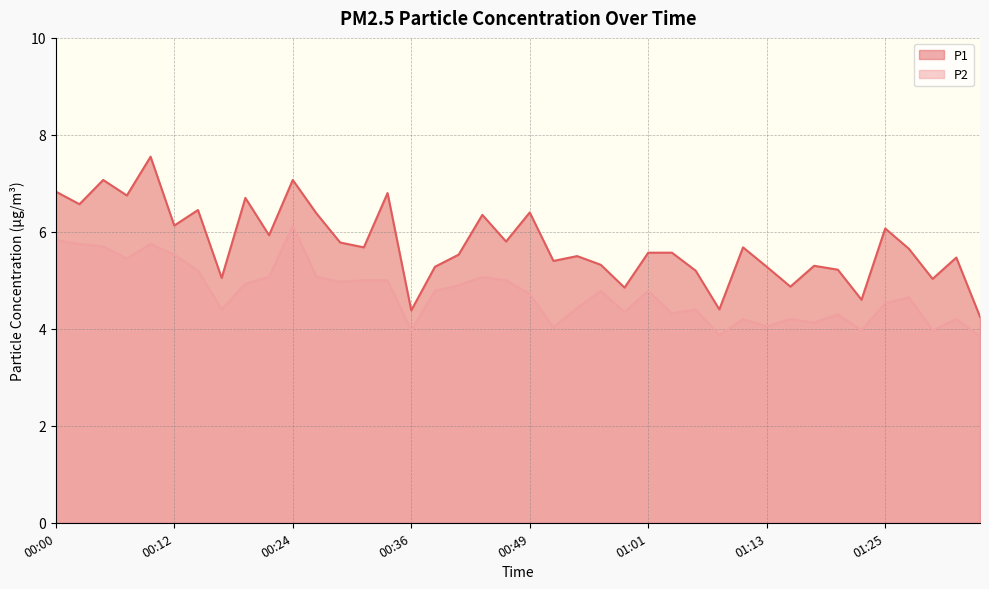

How many interior local peaks does the P1 series have?

13